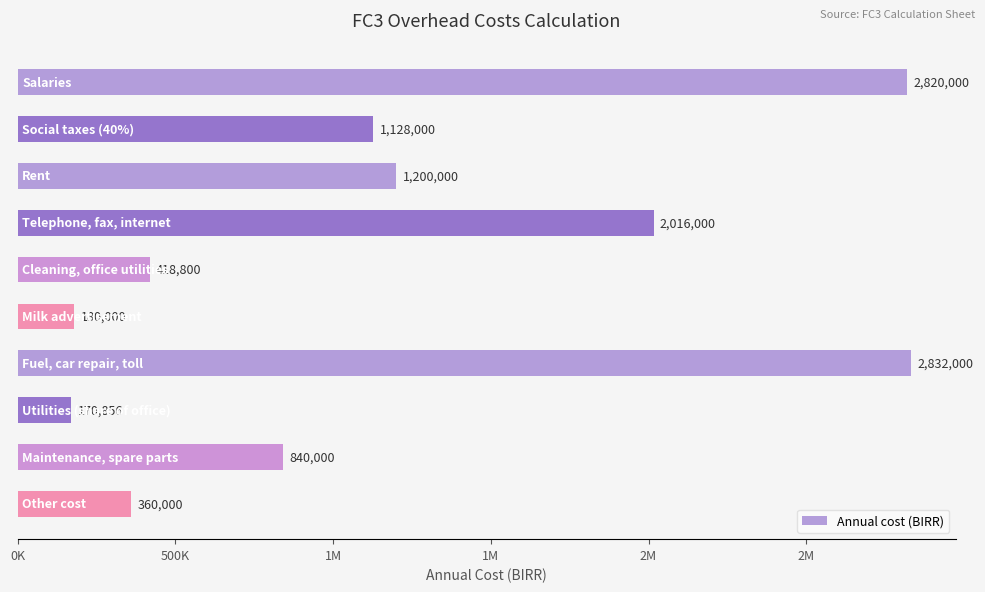

Does the chart contain any negative values?

No